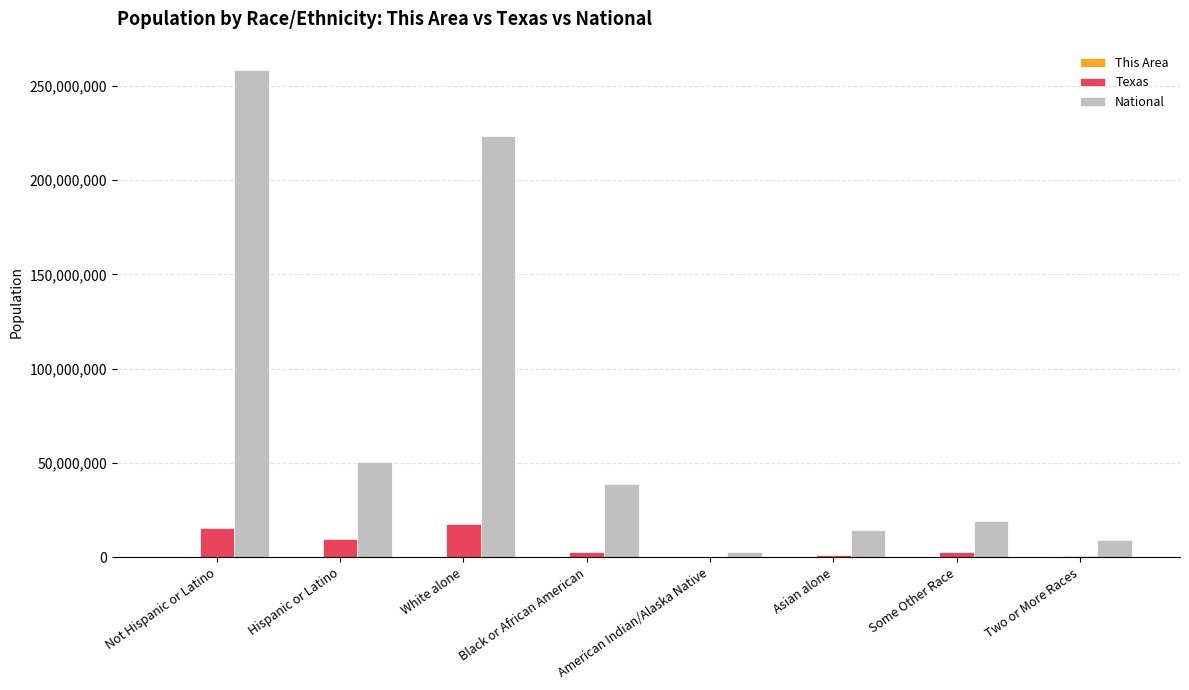

Which series has the largest range (max minus min)?

National